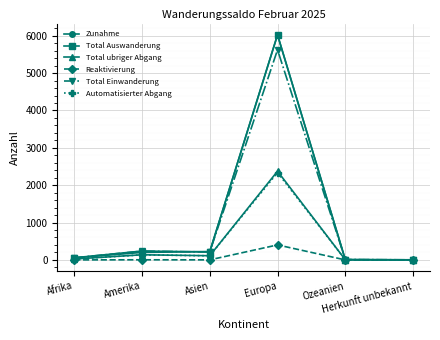

What is the maximum value for Automatisierter Abgang?

2335